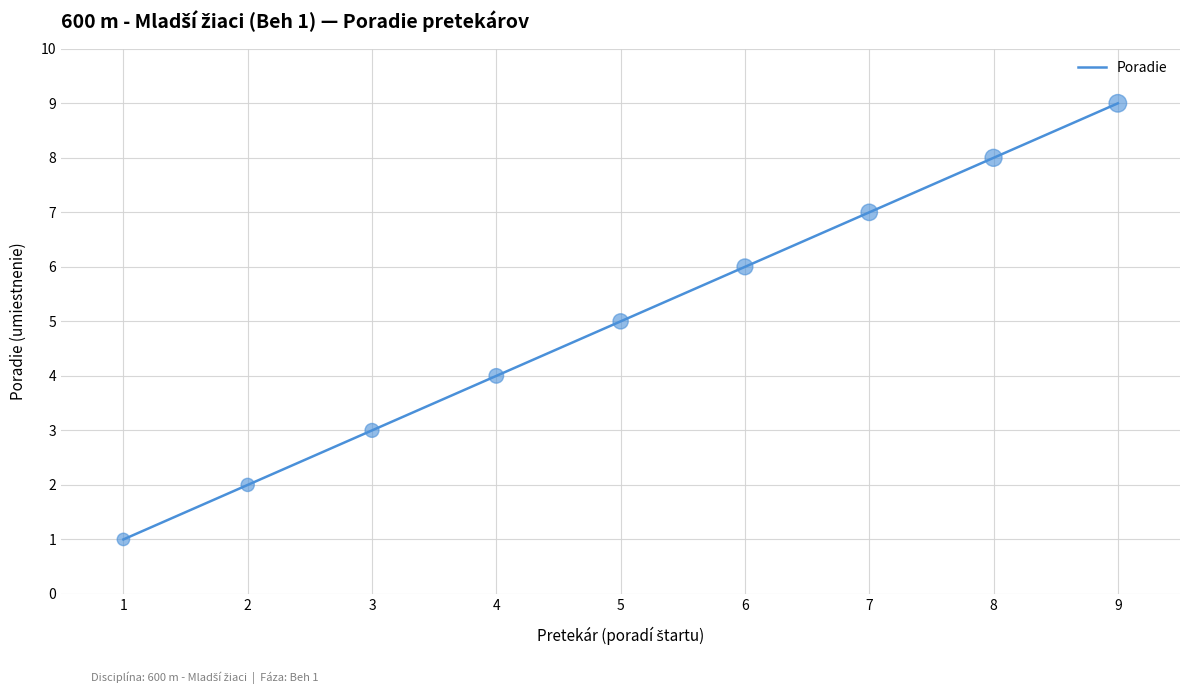

What is the change in value from 2 to 3?

+1